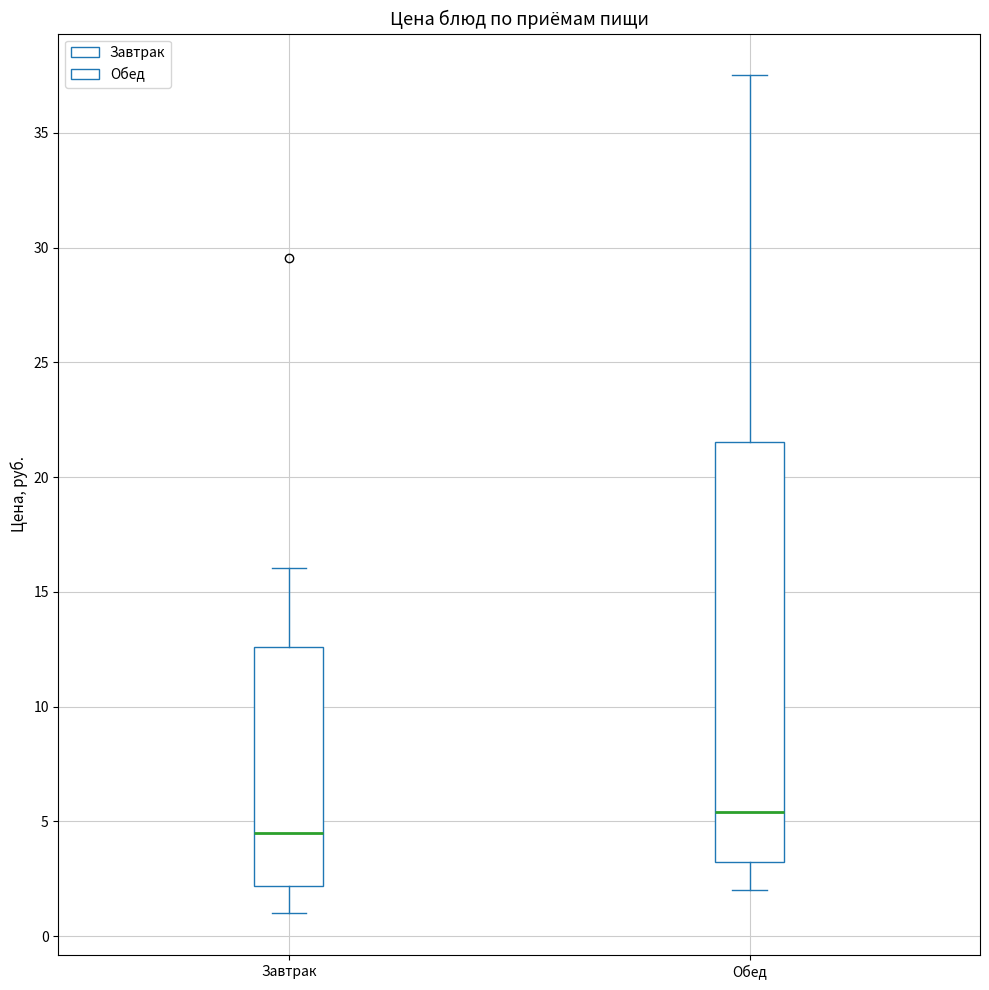

Reading left to right, read every box against the y-axis: the position of its median line, the range the box covers, and the ends of its whiskers. The values are not printed on the chart, so give them approximately, as read against the axis.

Завтрак: median 4.5, box 2.0 to 12.5, whiskers 1.0 to 16.0
Обед: median 5.5, box 3.0 to 21.5, whiskers 2.0 to 37.5